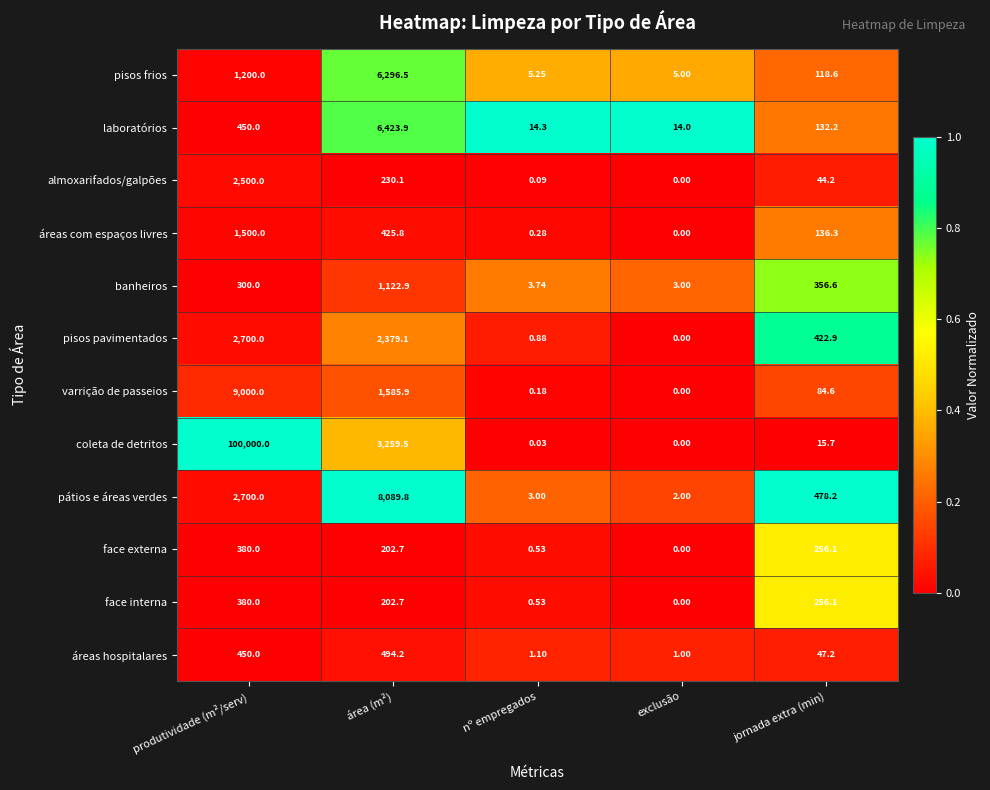

Which series has the widest spread of values?

coleta de detritos